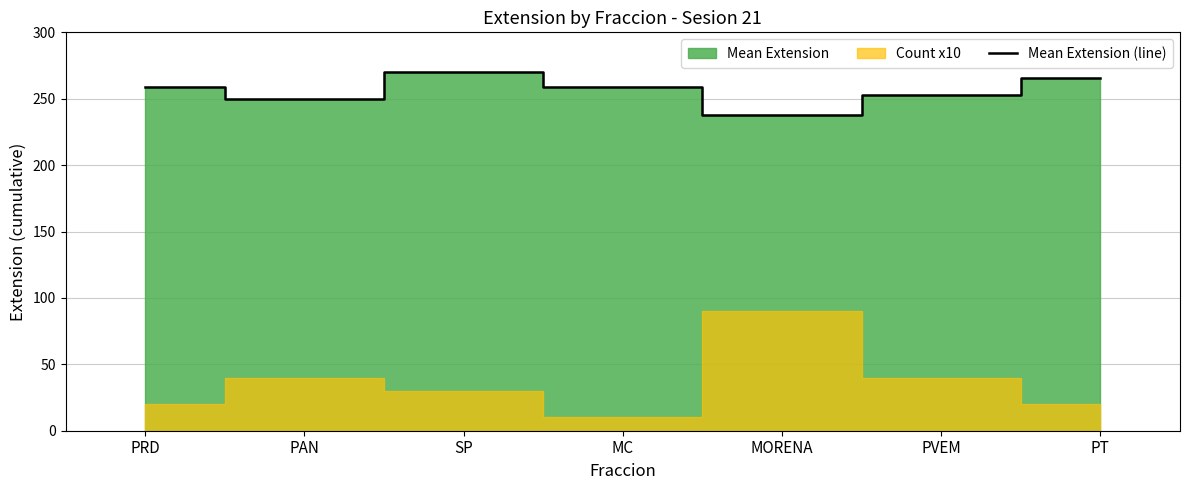

Rank the categories by value from highest to lowest.

SP, PT, PRD, MC, PVEM, PAN, MORENA